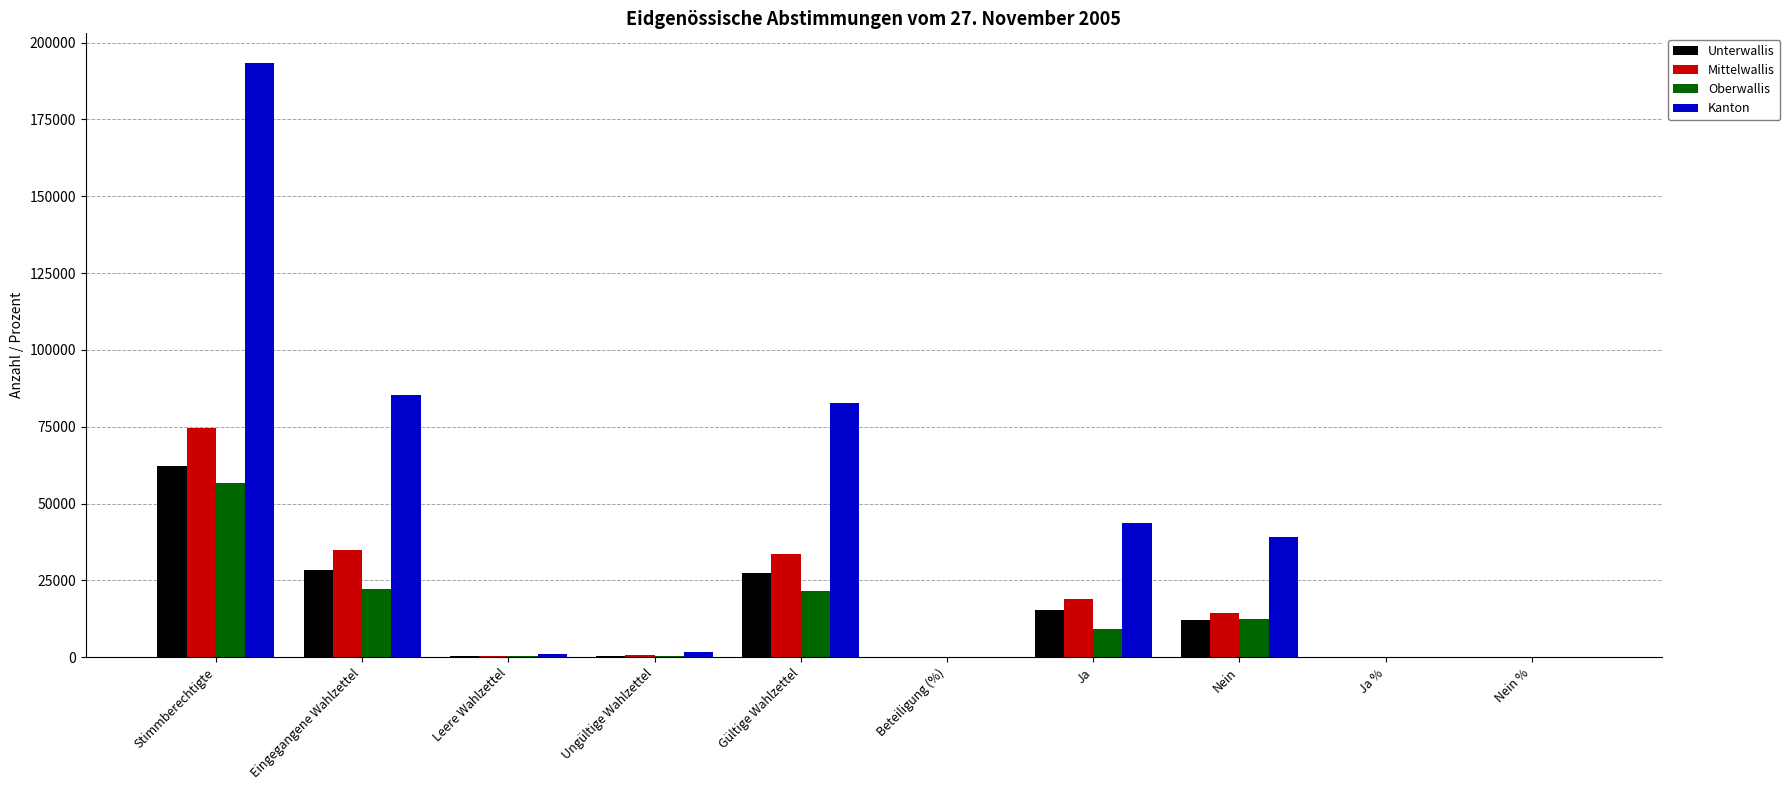

Is the value of Kanton at Beteiligung (%) greater than the value of Oberwallis at Ja?

No